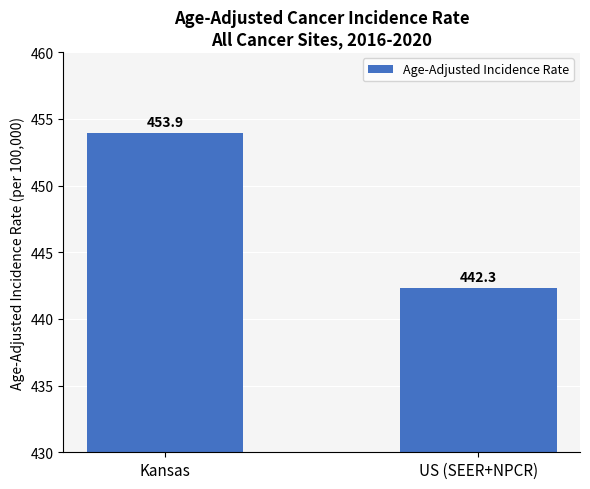

Is it true that the value at Kansas is 769.0?

False